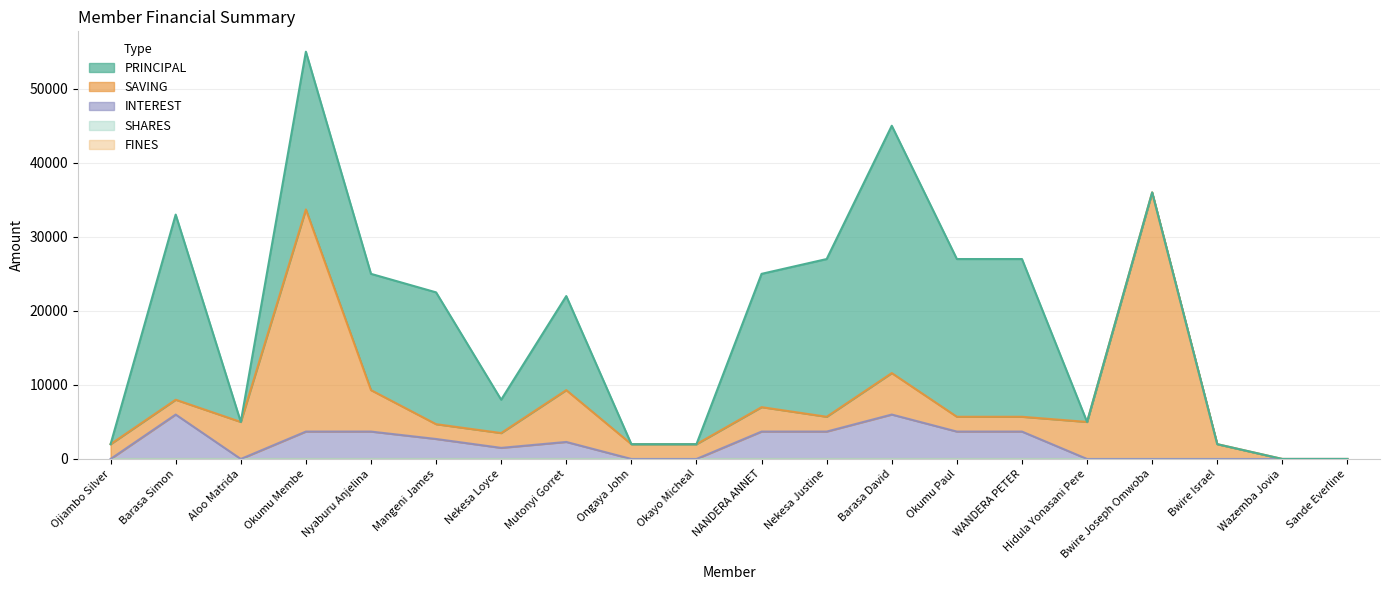

Reading left to right, what are all the values shown in this chart?

PRINCIPAL: 0	25000	0	21300	15700	17800	4500	12700	0	0	18000	21300	33400	21300	21300	0	0	0	0	0
SAVING: 2000	2000	5000	30000	5600	2000	2000	7000	2000	2000	3300	2000	5600	2000	2000	5000	36000	2000	0	0
INTEREST: 0	6000	0	3700	3700	2700	1500	2300	0	0	3700	3700	6000	3700	3700	0	0	0	0	0
SHARES: 0	0	0	0	0	0	0	0	0	0	0	0	0	0	0	0	0	0	0	0
FINES: 0	0	0	0	0	0	0	0	0	0	0	0	0	0	0	0	0	0	0	0